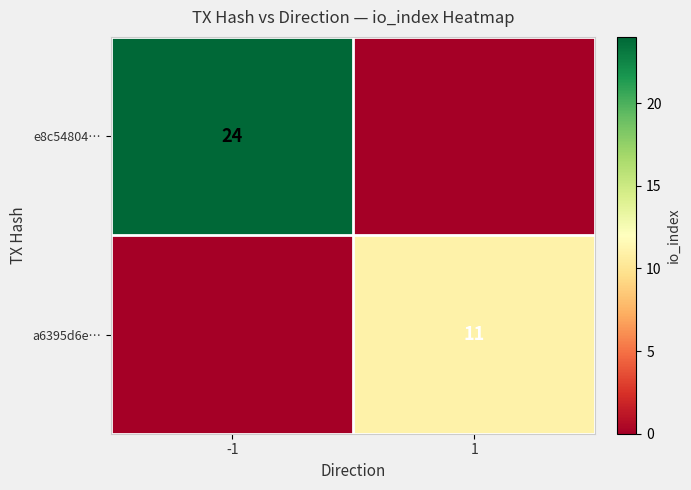

Is the value of a6395d6e… at 1 greater than the value of e8c54804… at -1?

No